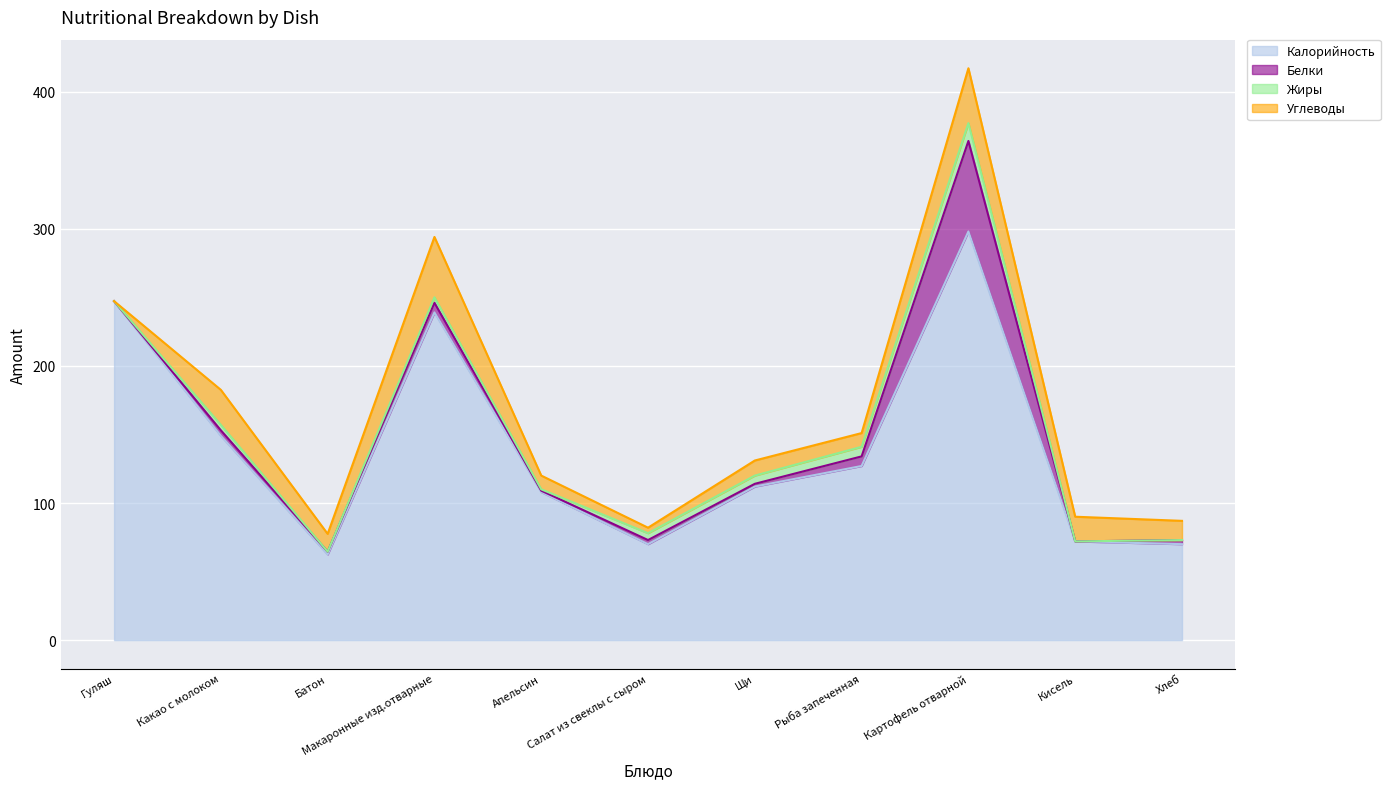

At how many categories does at least one series exceed 223?

3